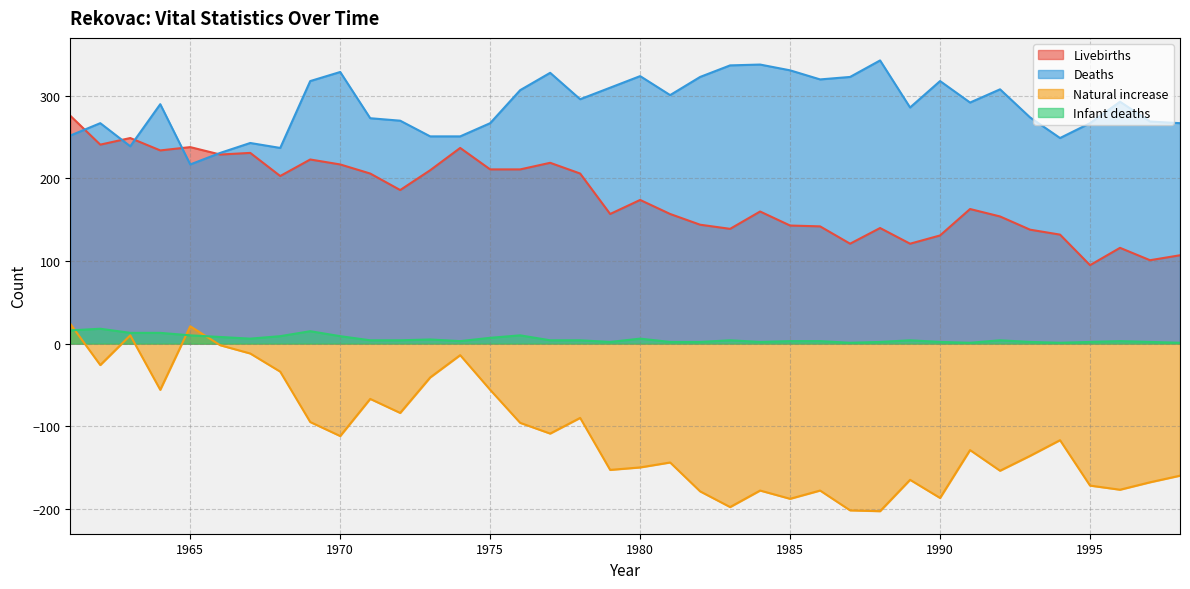

How many interior local valleys does the Livebirths series have?

11